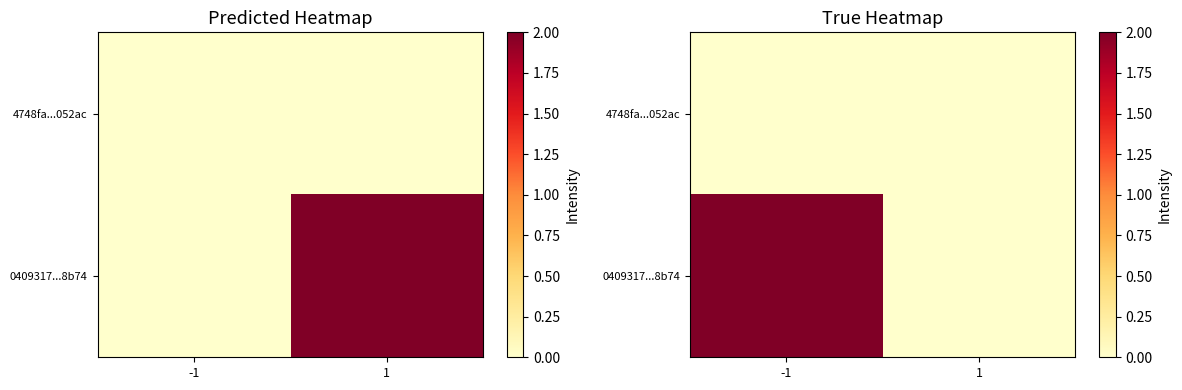

Which series has the widest spread of values?

0409317...8b74